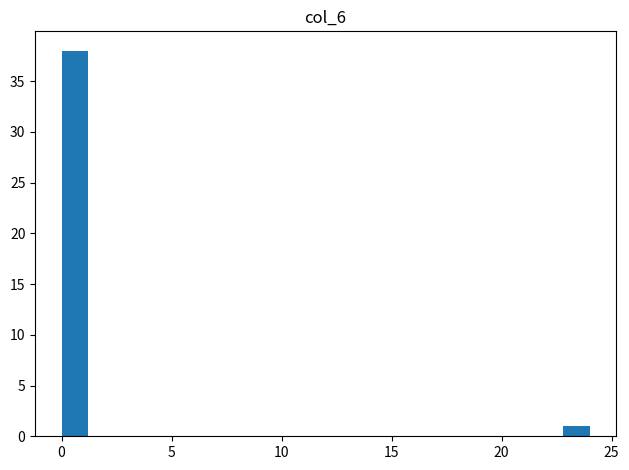

Read against the x-axis, roughly where is the centre of the tallest bar?

0.5